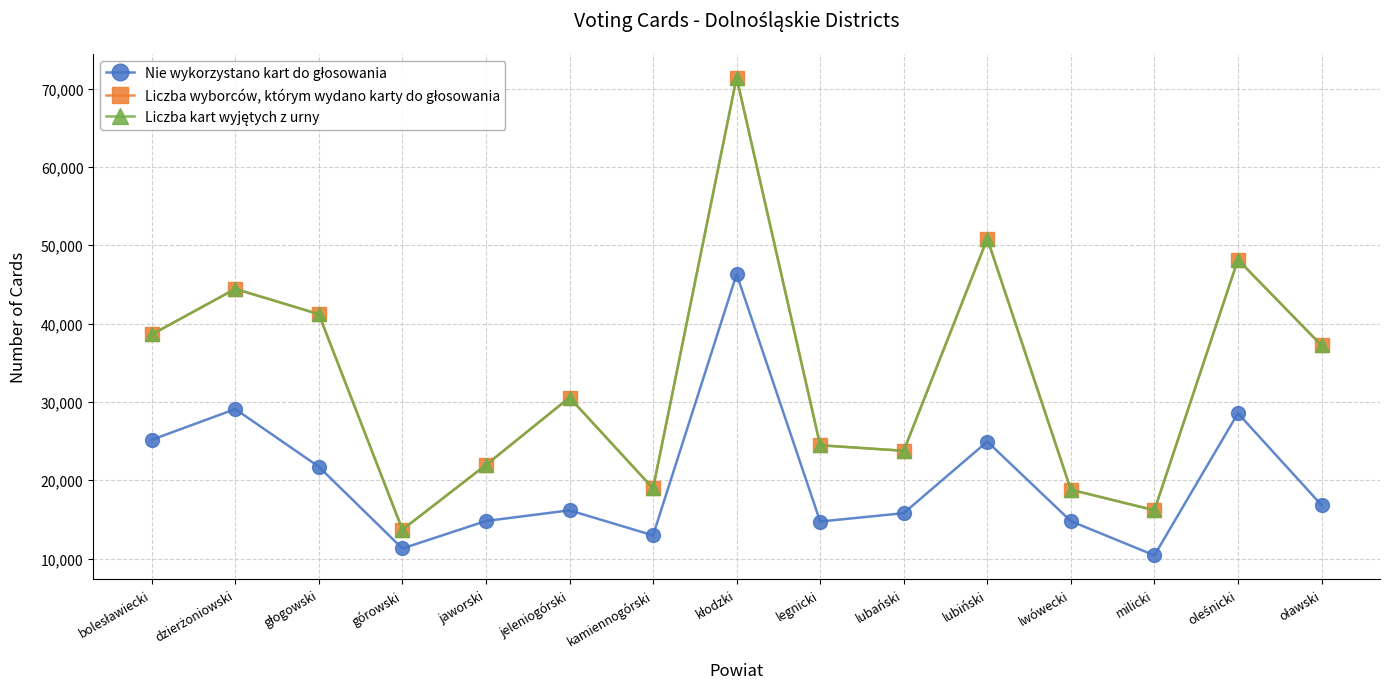

What position from the right is lubiński?

5